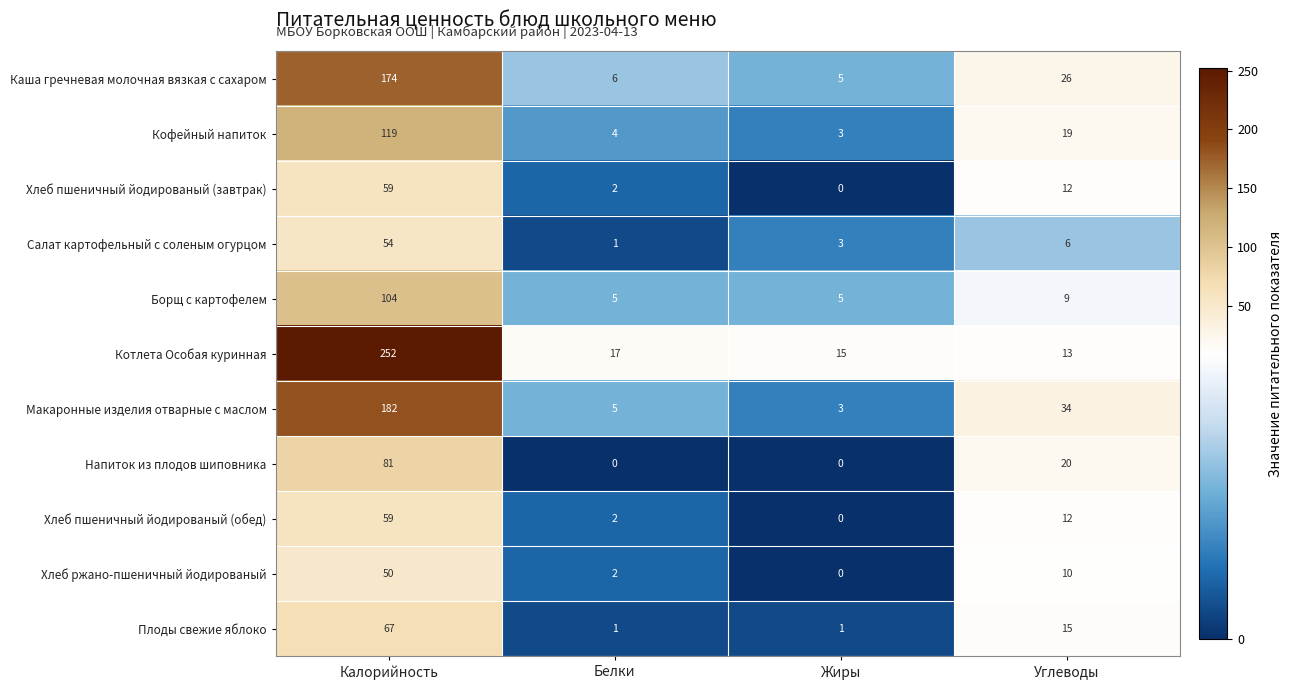

Which series has the widest spread of values?

Котлета Особая куринная